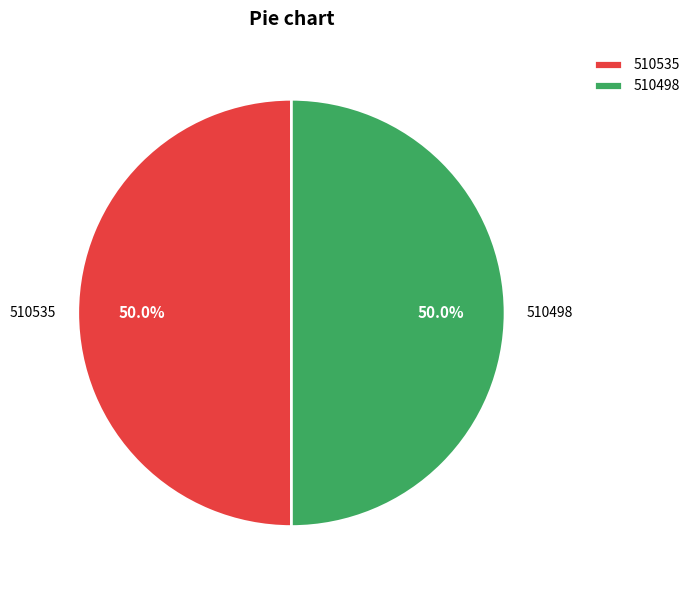

What is the ratio of the value at 510498 to the value at 510535?

1.0